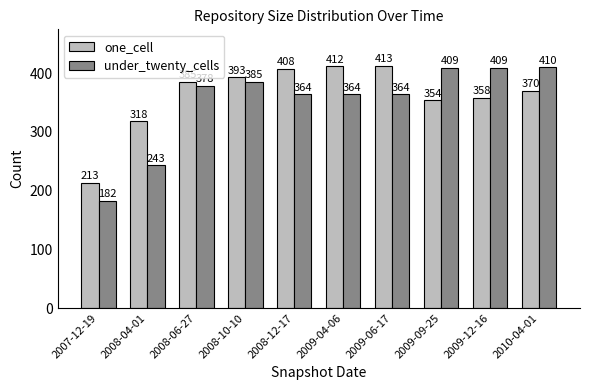

Which category has the highest value across all series?

2009-06-17